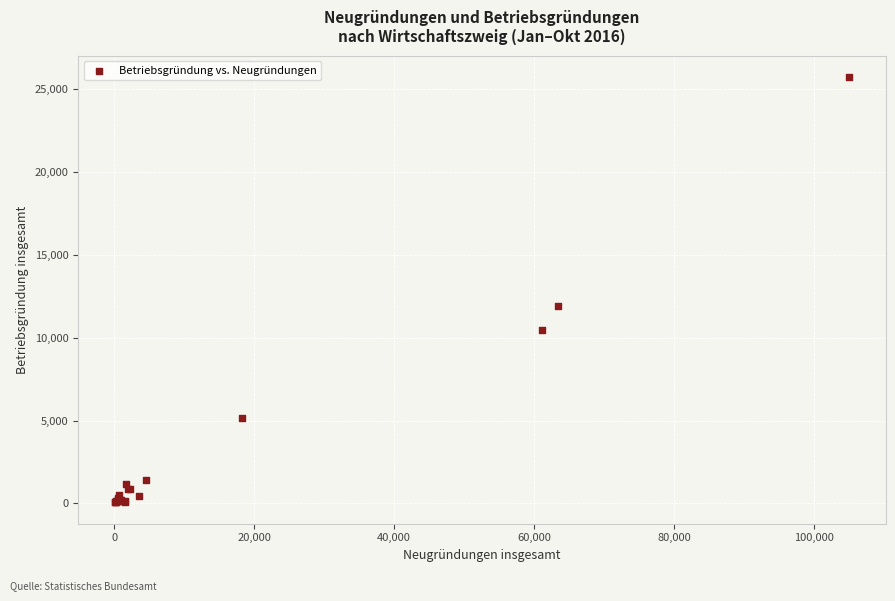

What Y value in the scatter plot is closest to 12905?

11918